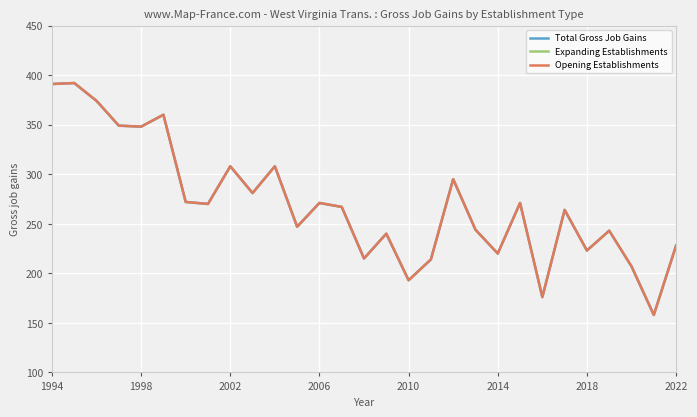

Count the number of categories in the chart.

29